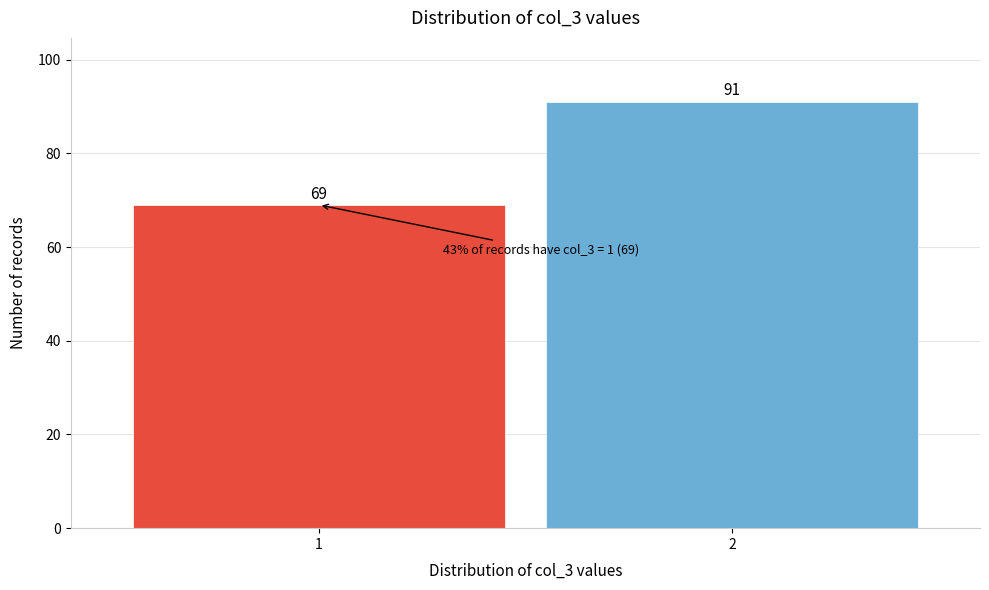

Reading left to right, extract all data points from this chart.

69	91